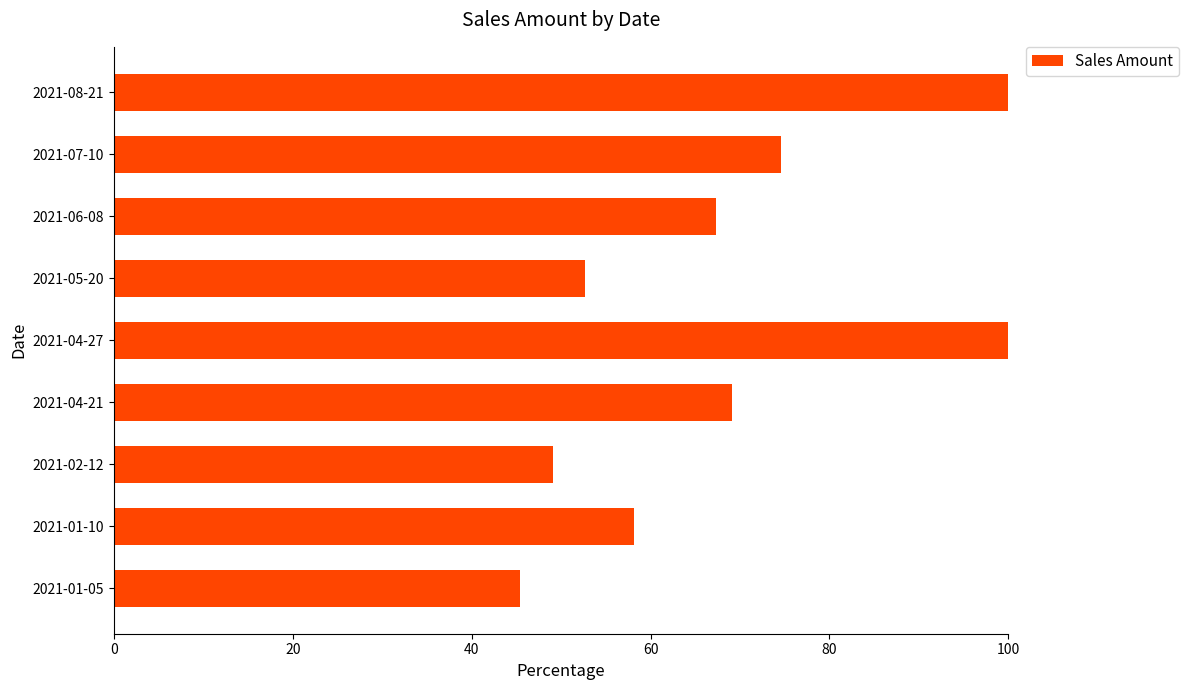

What is the ratio of the value at 2021-04-27 to the value at 2021-01-10?

1.7